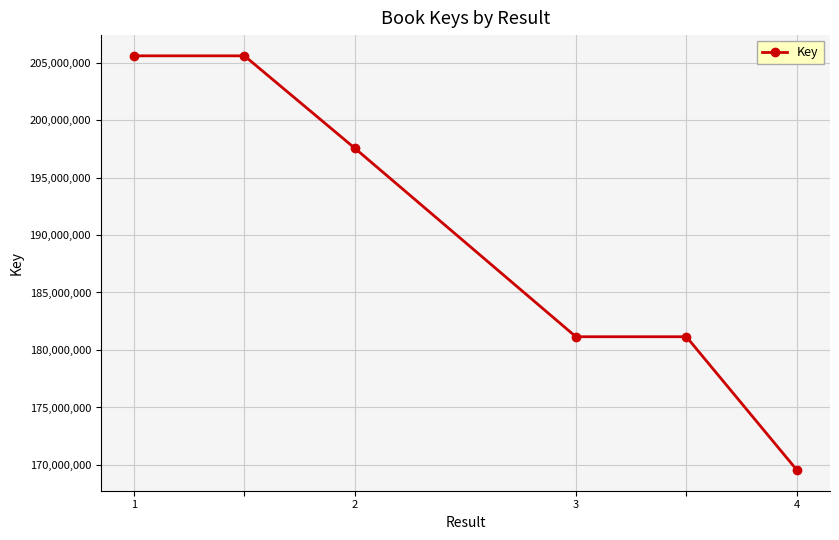

What is the difference between the maximum and second lowest values?

24428499